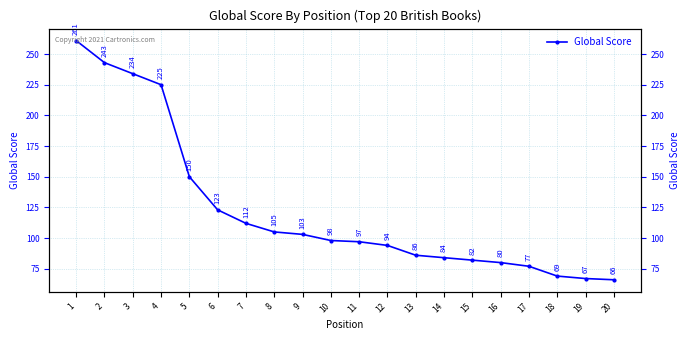

Which label corresponds to the largest value in the chart?

1